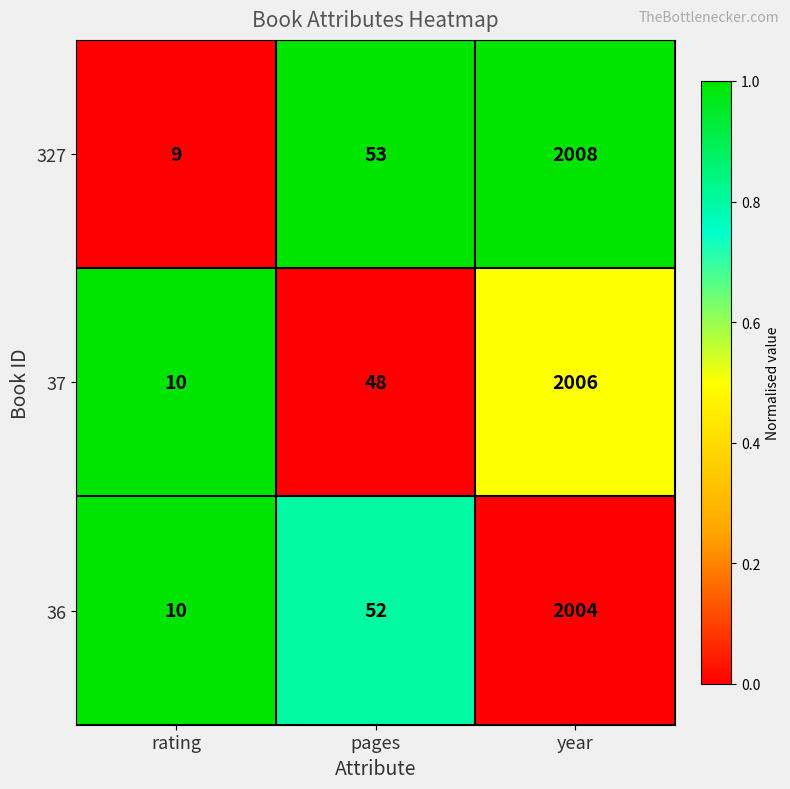

Which series has the widest spread of values?

327